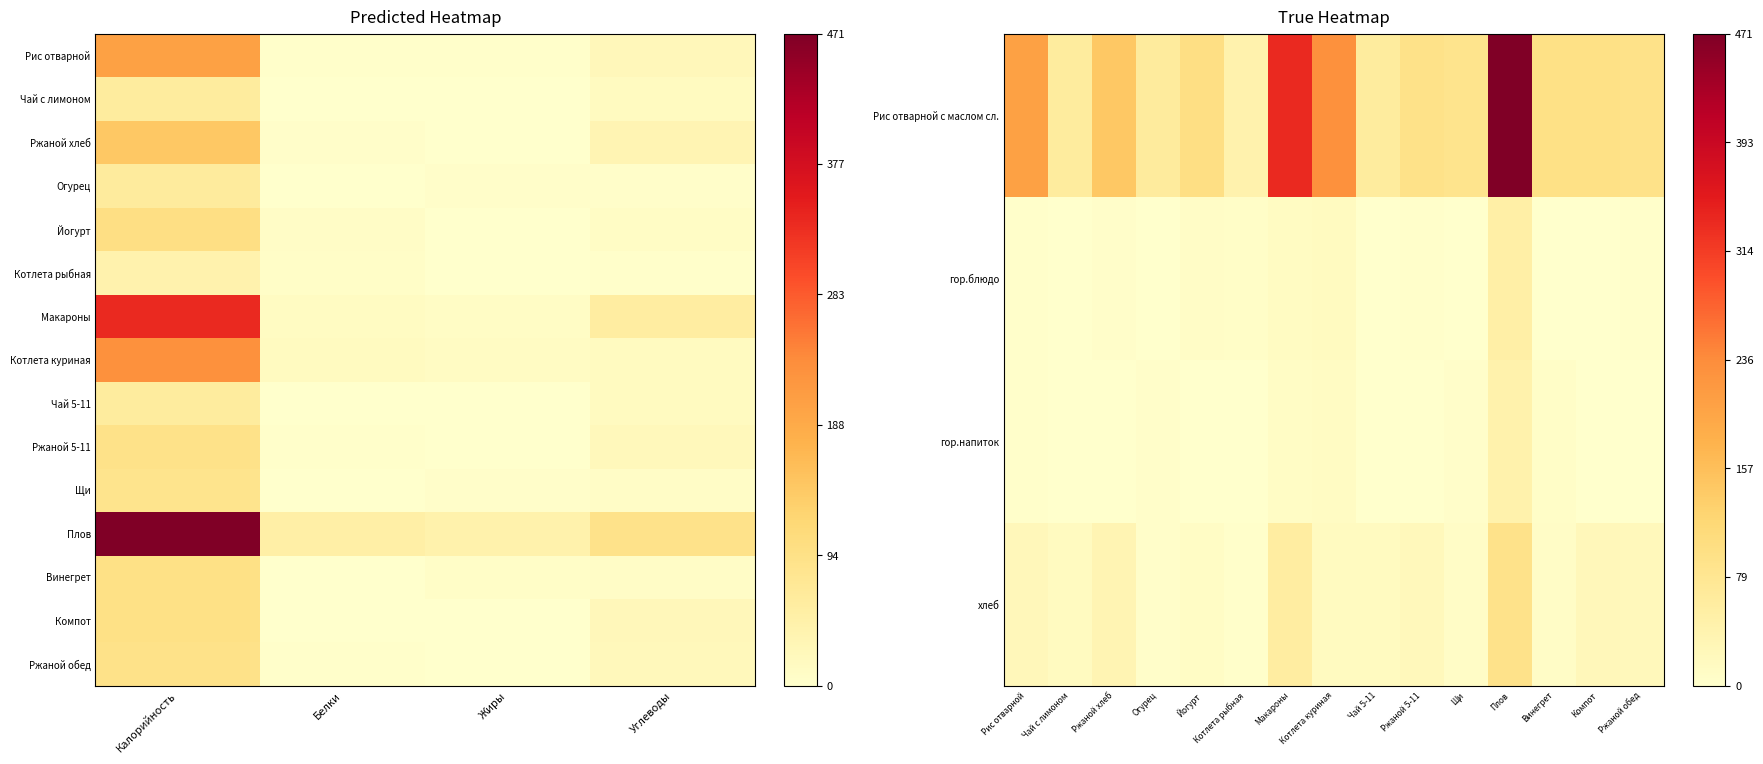

Which series has the widest spread of values?

Рис отварной с маслом сл.